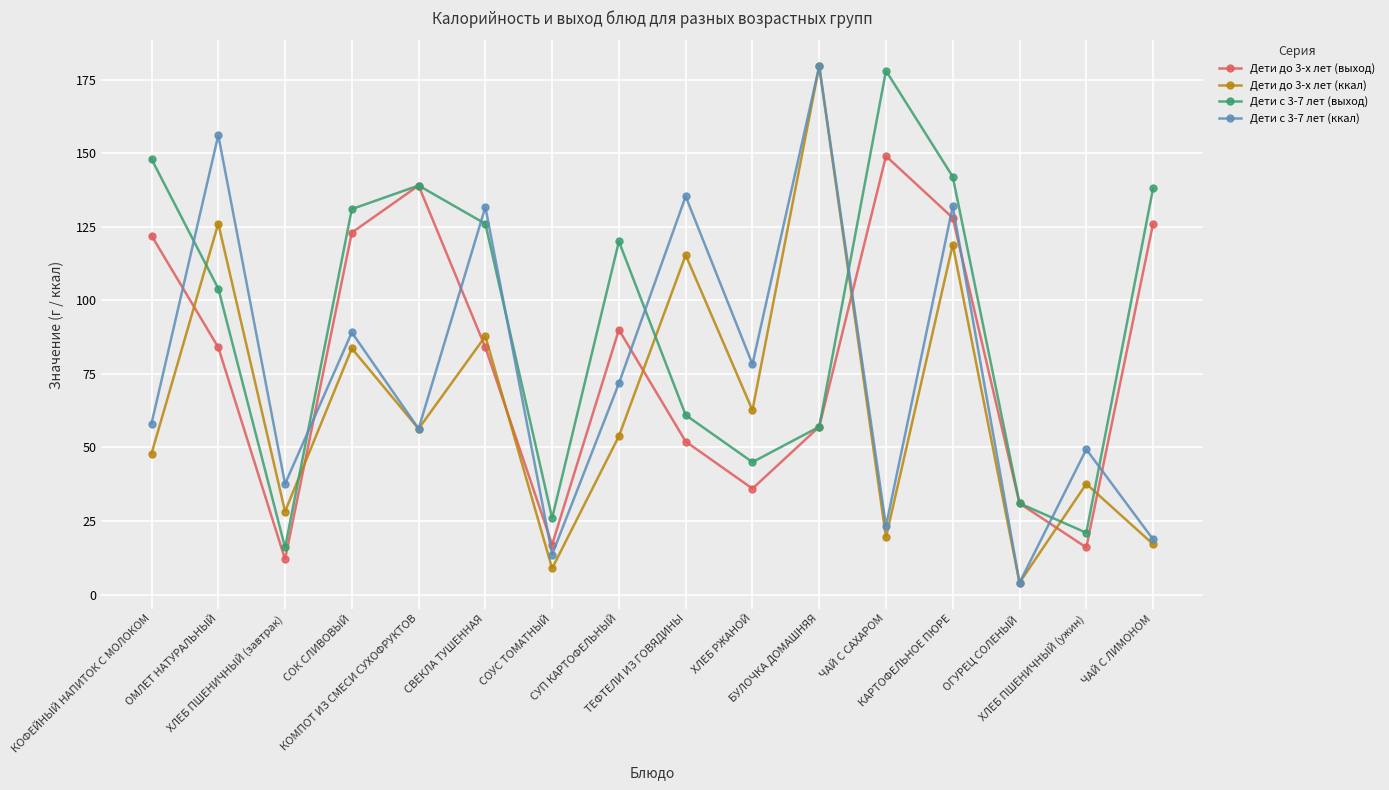

Which series has the largest total across all categories?

Дети с 3-7 лет (выход)